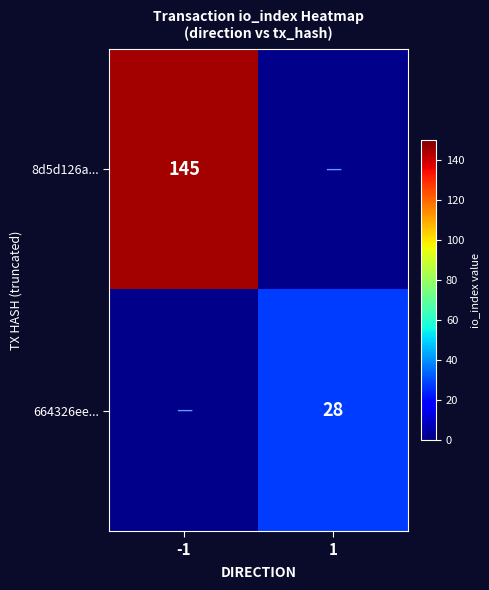

The value of 664326ee... at 1 is 41. True or false?

False